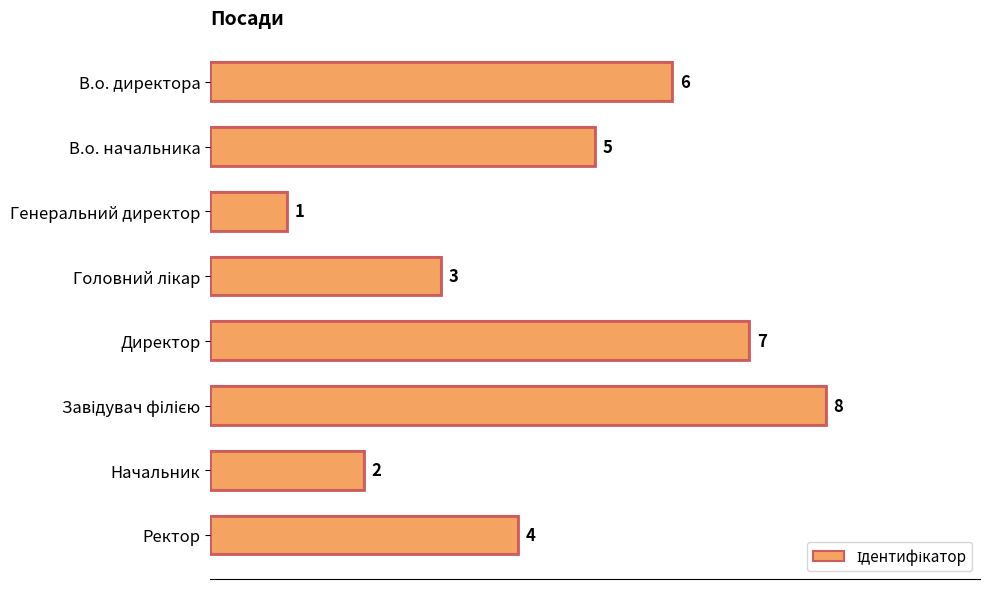

What is the label of the 4th bar from the bottom?

Директор